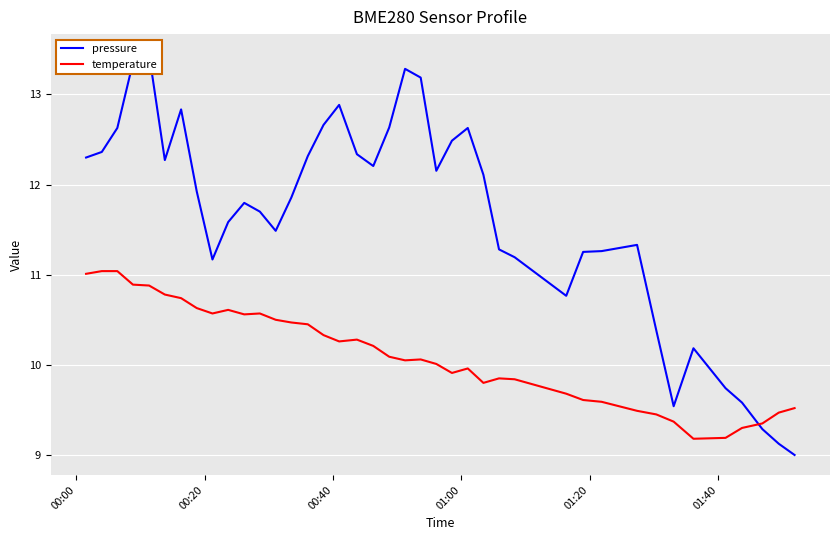

How many lines are shown in the chart?

2